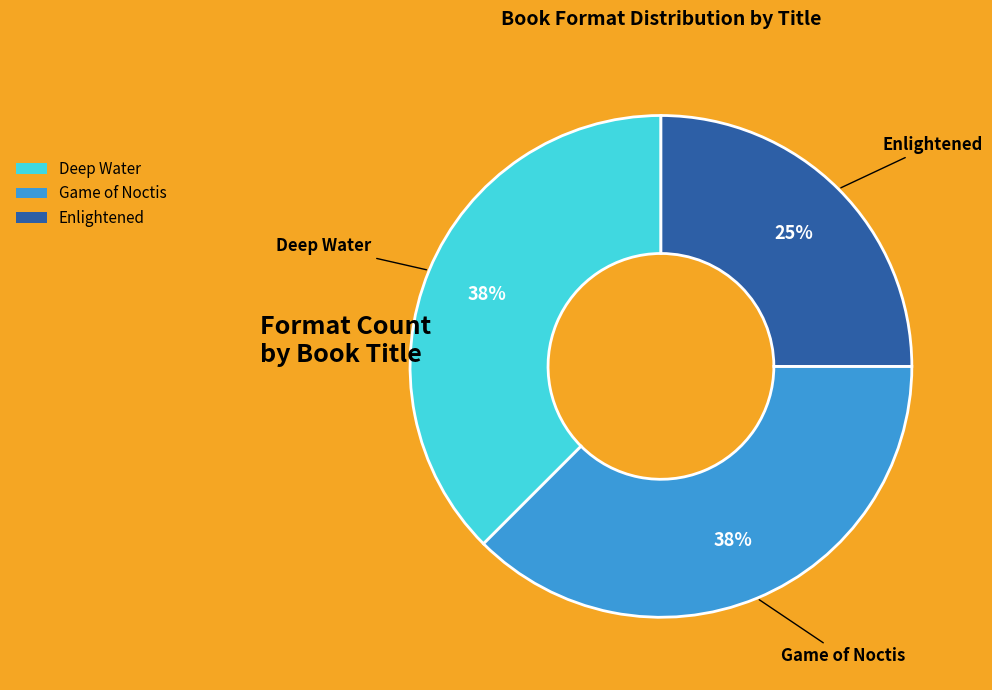

How many slices are in this pie chart?

3